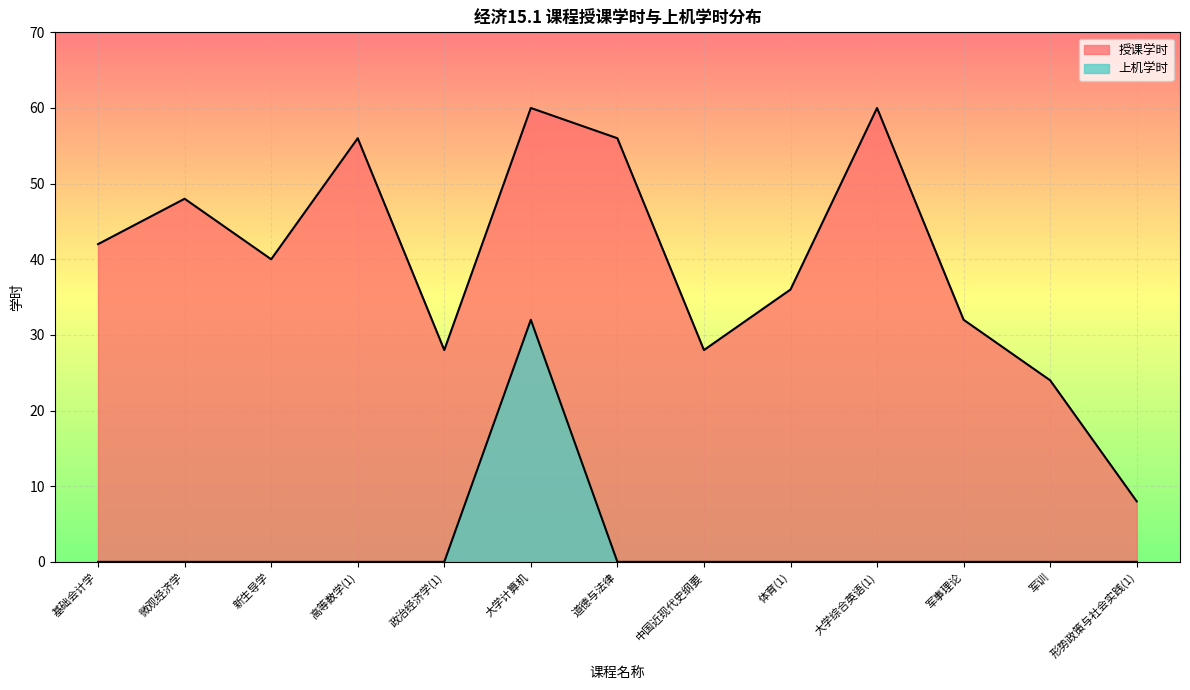

The 授课学时 series shows 60 at 大学综合英语(1). True or false?

True